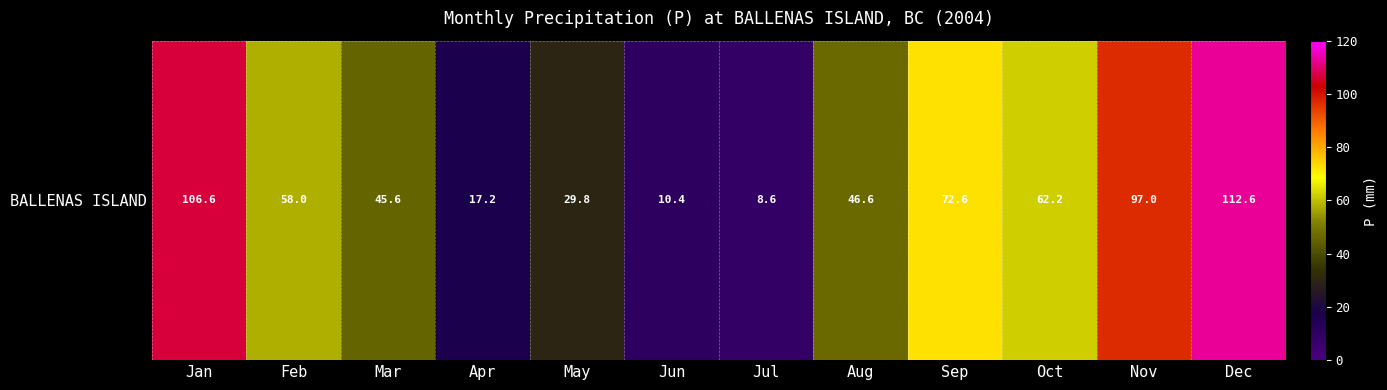

The value at Jan is 146.5. True or false?

False